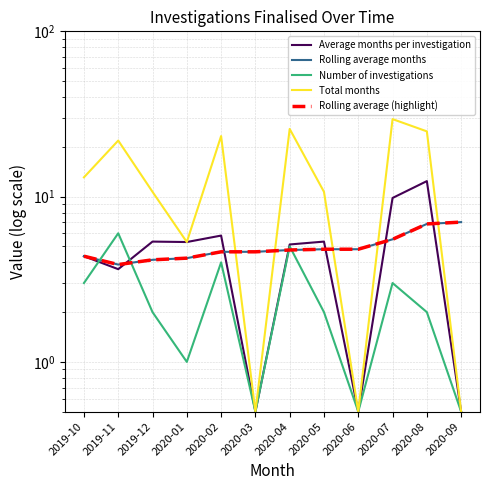

What is the total value across all series at 2019-11?

39.2